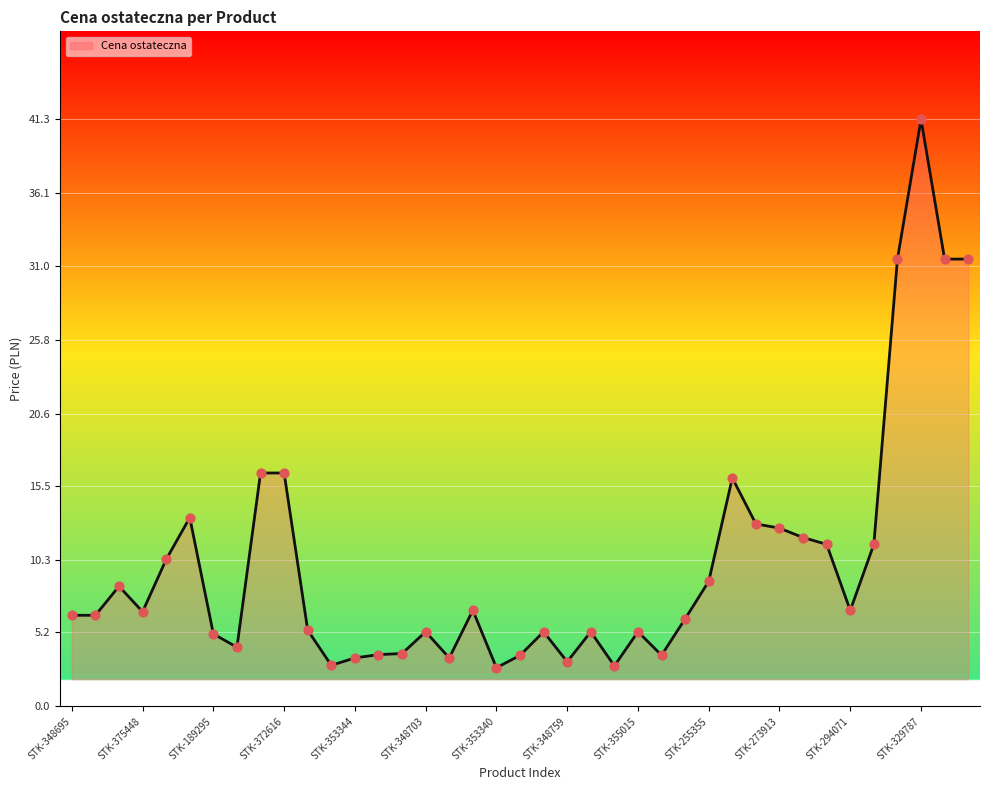

What is the minimum value shown in the chart?

2.7